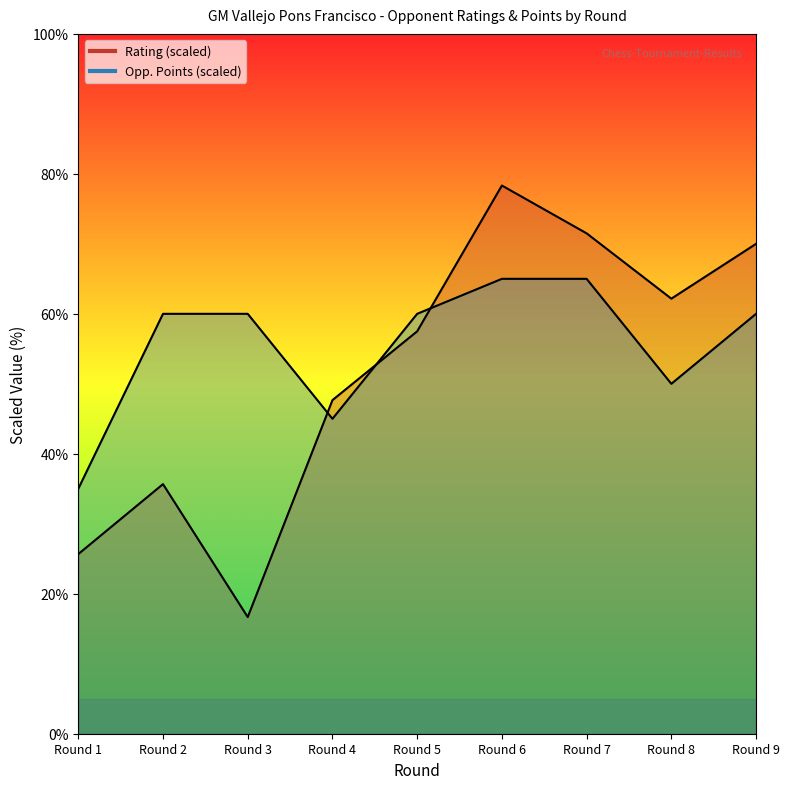

Rank the series by their average value, from lowest to highest.

Rating, Opponent Points